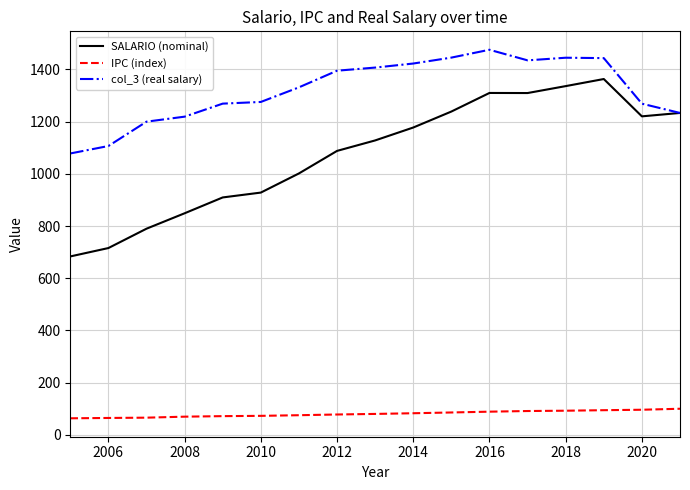

Which series has the largest total across all categories?

col_3 (real salary)